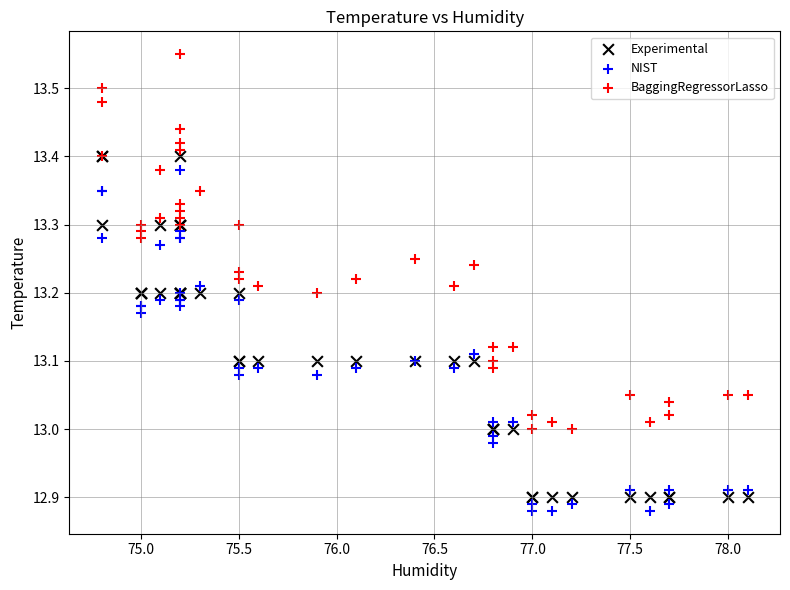

Which series reaches the maximum Y coordinate?

BaggingRegressorLasso